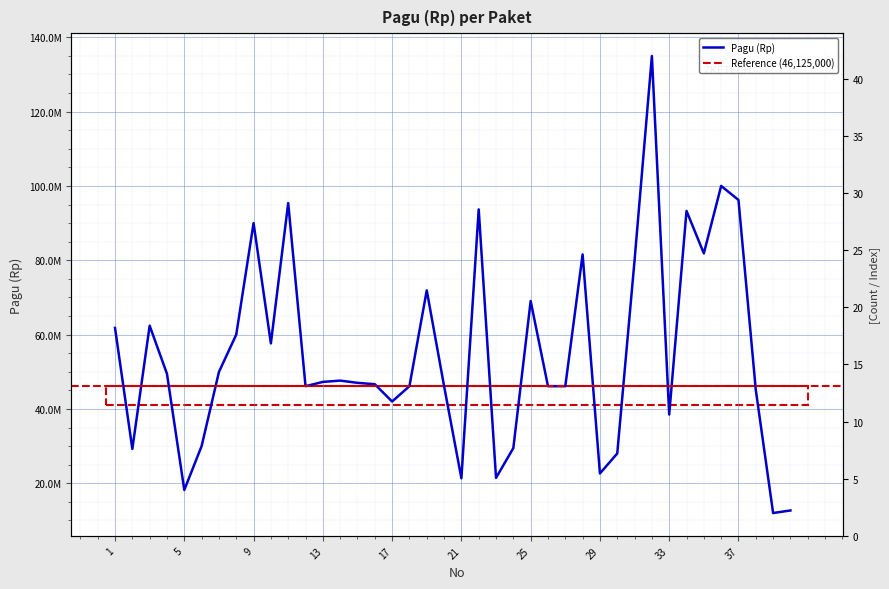

What value does the data have at 31, to the nearest 10?

80000000